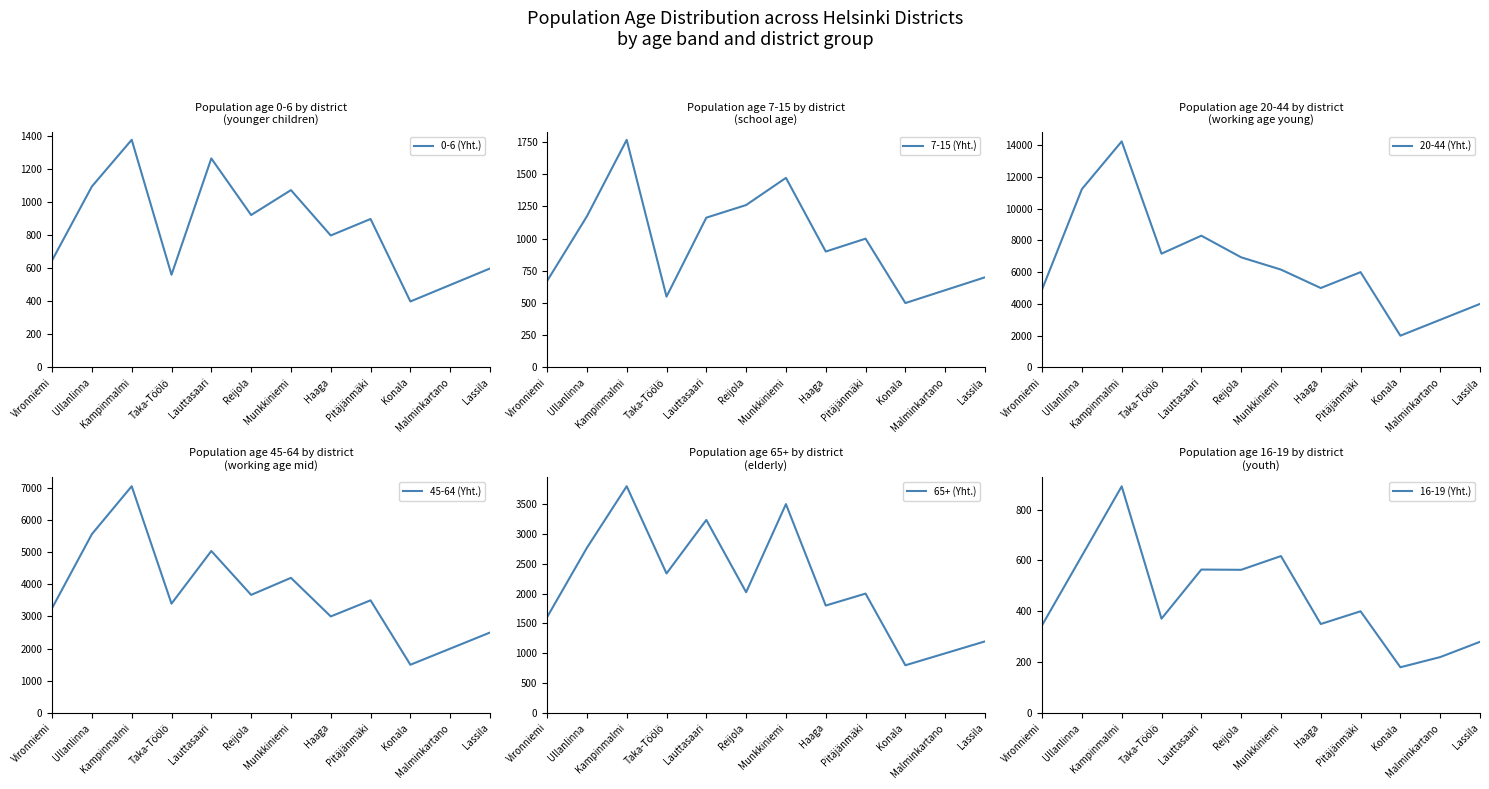

Which label corresponds to the largest value in the chart?

Kampinmalmi